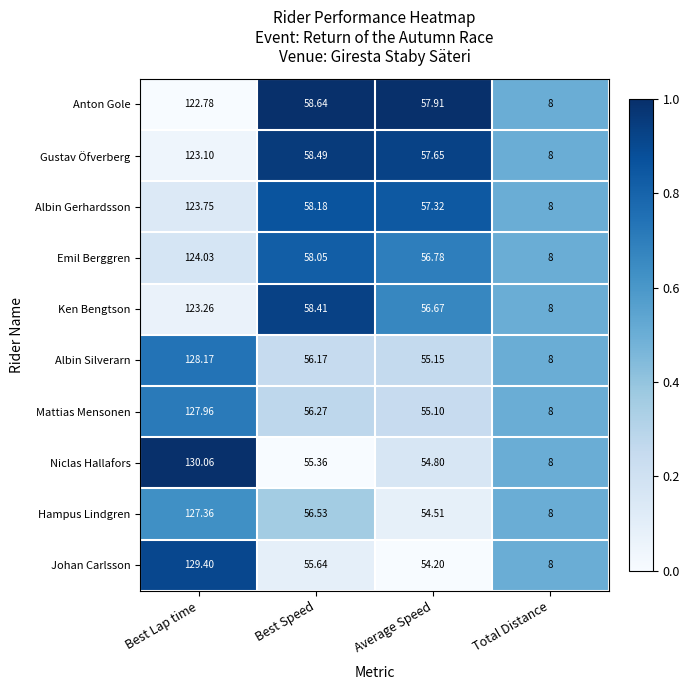

At which label does Mattias Mensonen first exceed 56?

Best Lap time